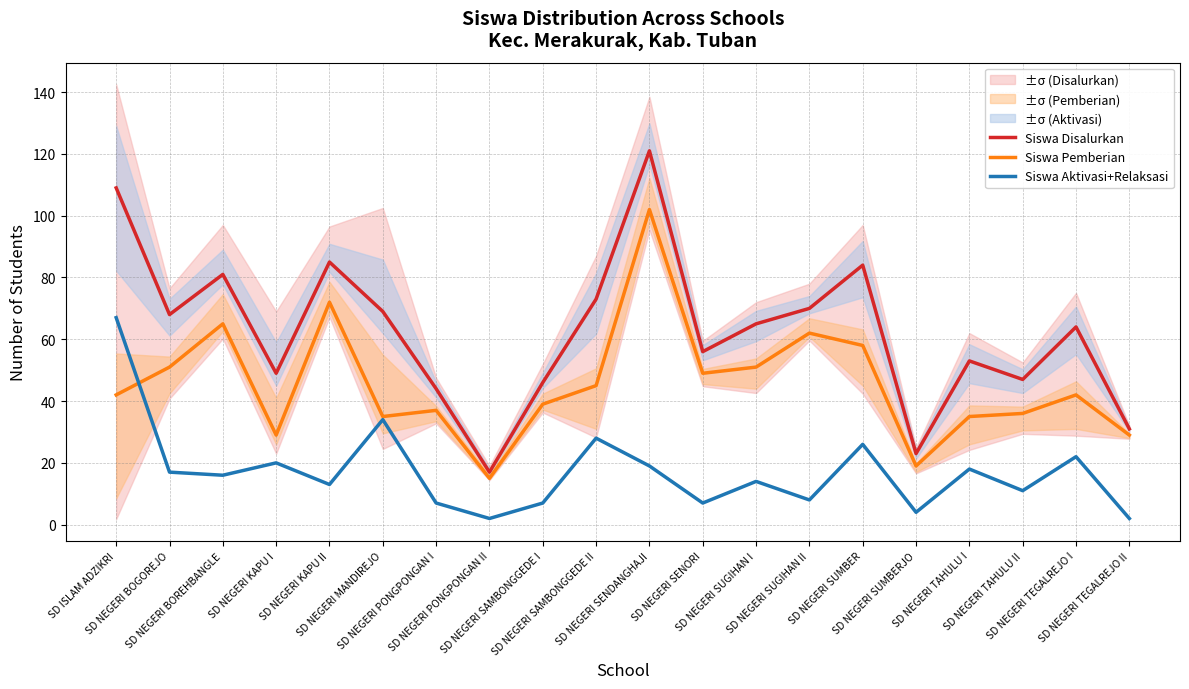

At which category does Siswa Pemberian reach its first local valley?

SD NEGERI KAPU I